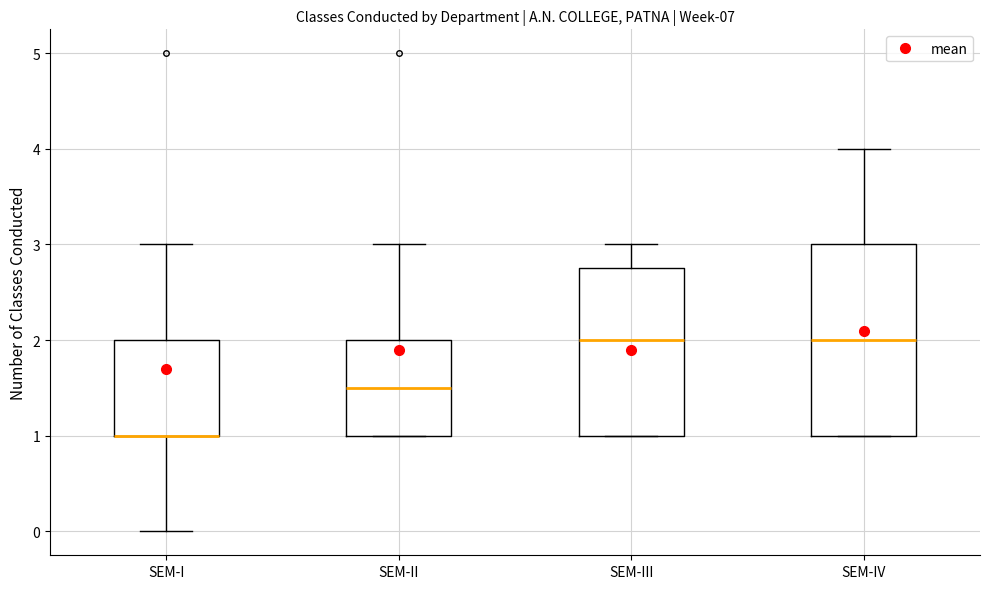

Comparing the boxes themselves (not the whiskers), which one is the tallest?

SEM-IV